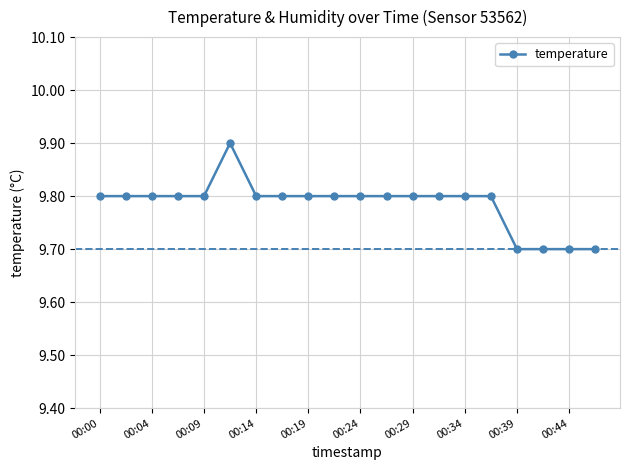

What is the value of the 3rd point from the left?

9.8